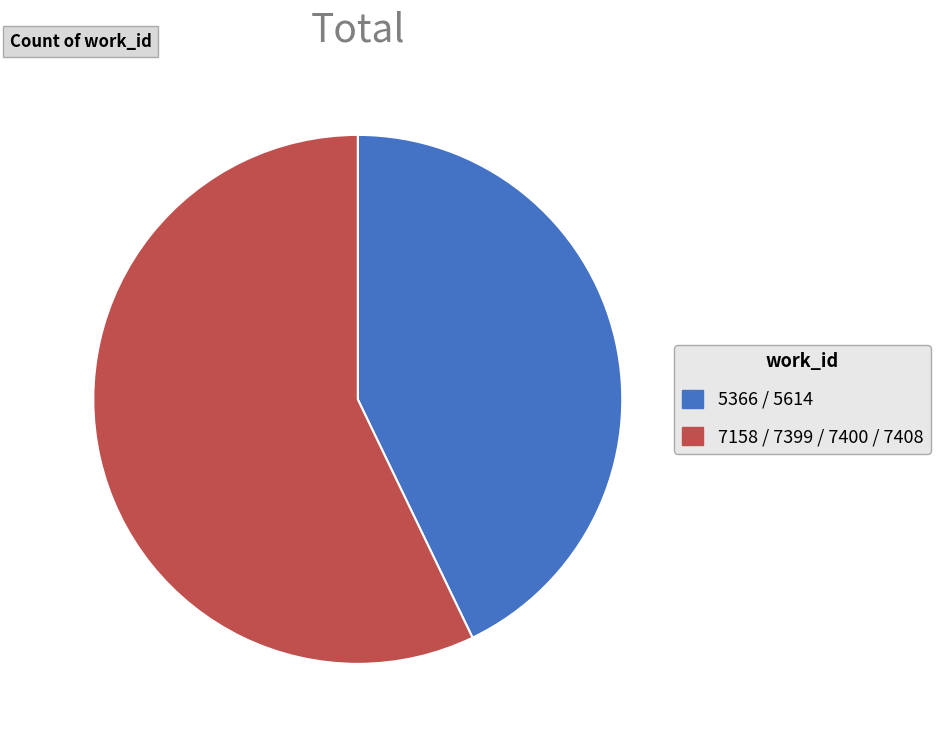

Which category has the smallest portion of the pie?

5366 / 5614